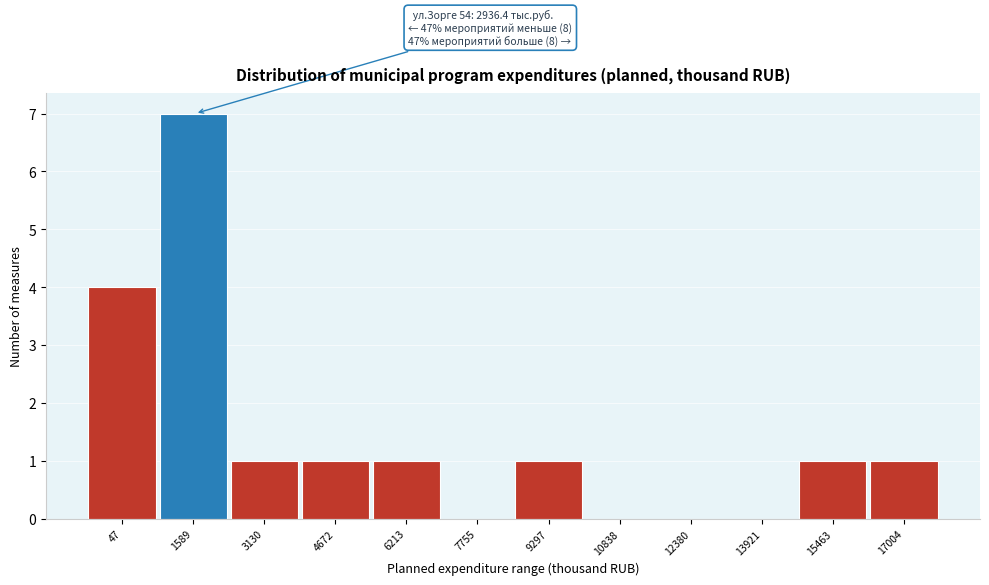

Reading left to right, extract all data points from this chart.

47=4	1589=7	3130=1	4672=1	6213=1	7755=0	9297=1	10838=0	12380=0	13921=0	15463=1	17004=1